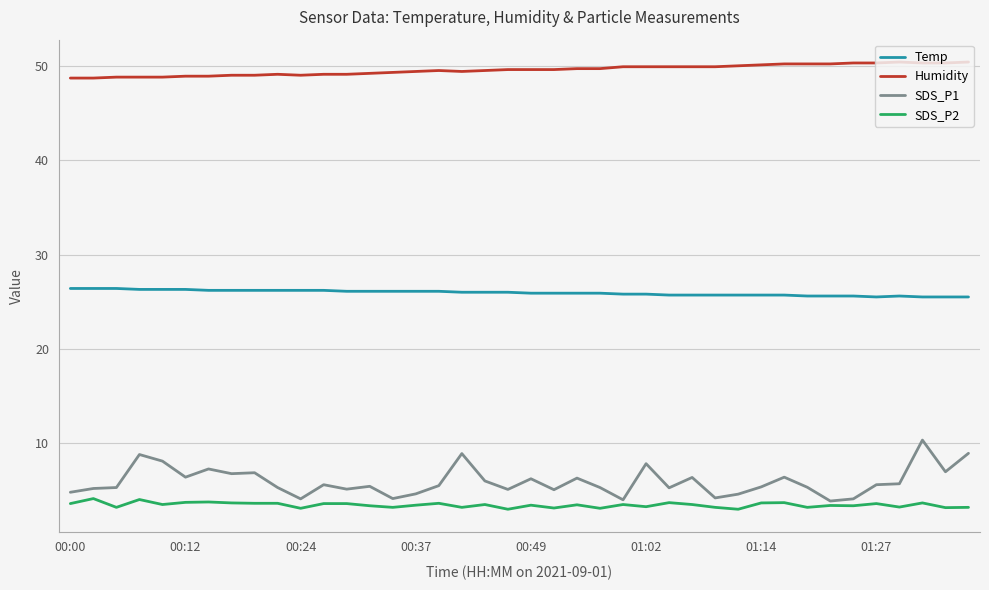

True or false: SDS_P1 and Temp cross at least once.

False